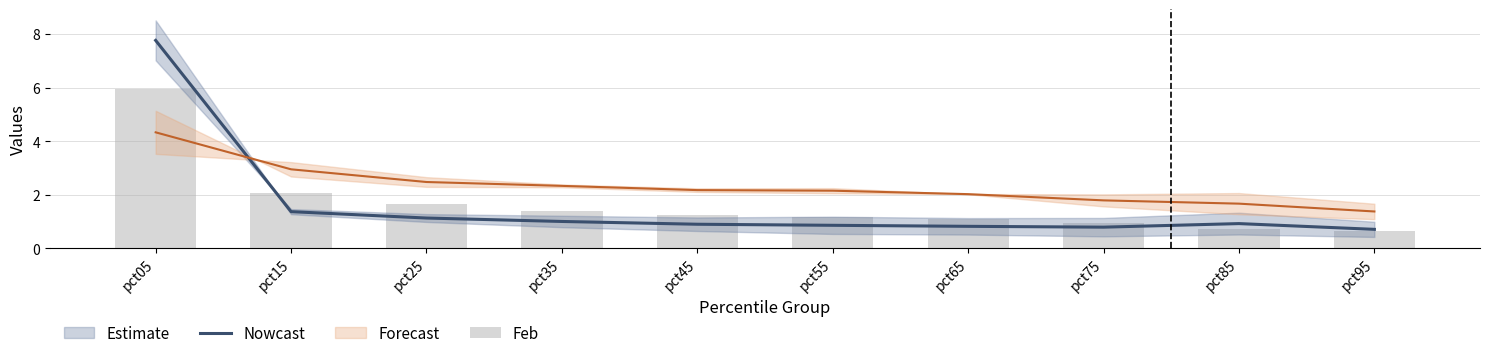

True or false: Nowcast has a value of 0.5 at pct95.

False